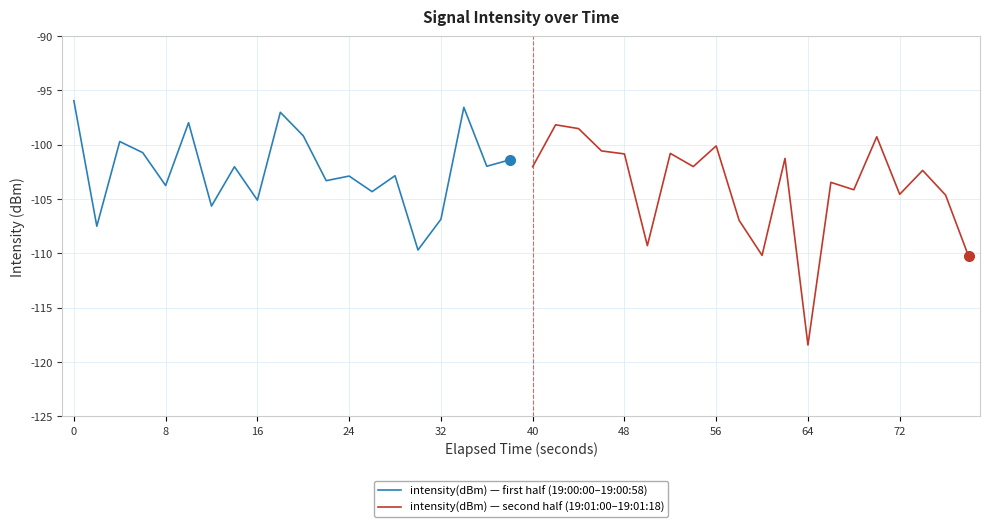

True or false: intensity(dBm) — first half (19:00:00–19:00:58) has a value of -132.6 at 0.

False